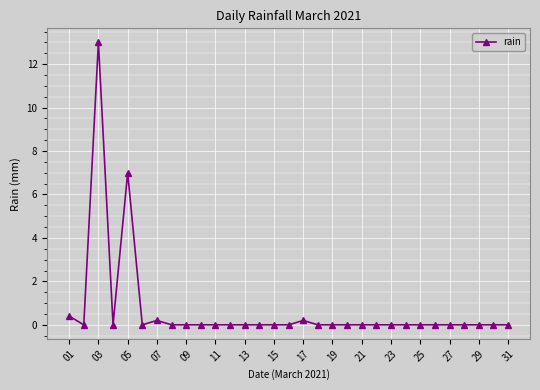

What is the difference between the maximum and minimum values?

13.0